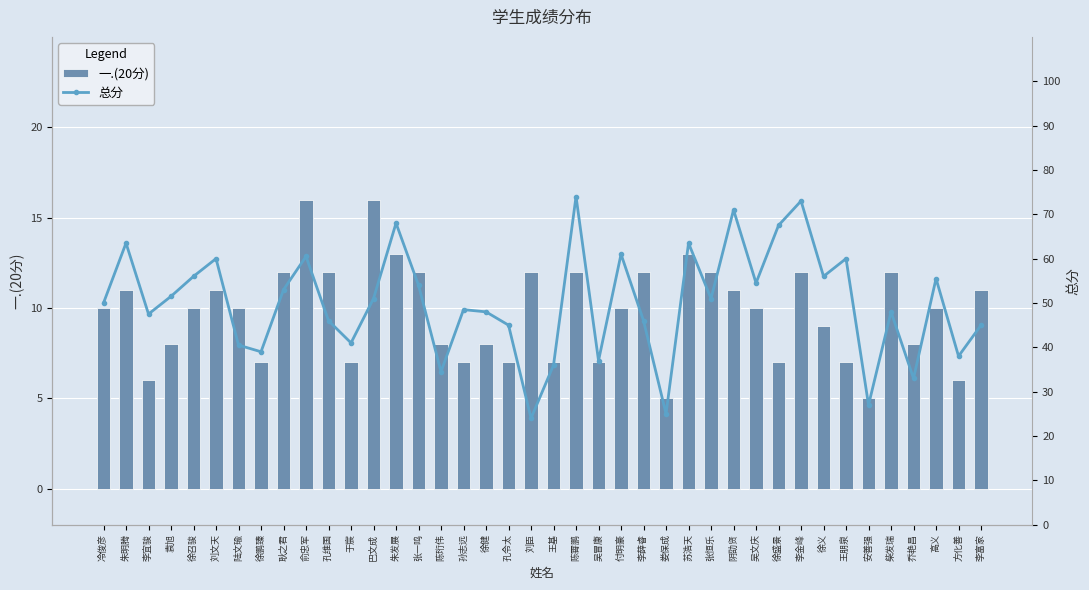

What is the difference between the 一.(20分) values at 陆文瑜 and 柴发瑞?

2